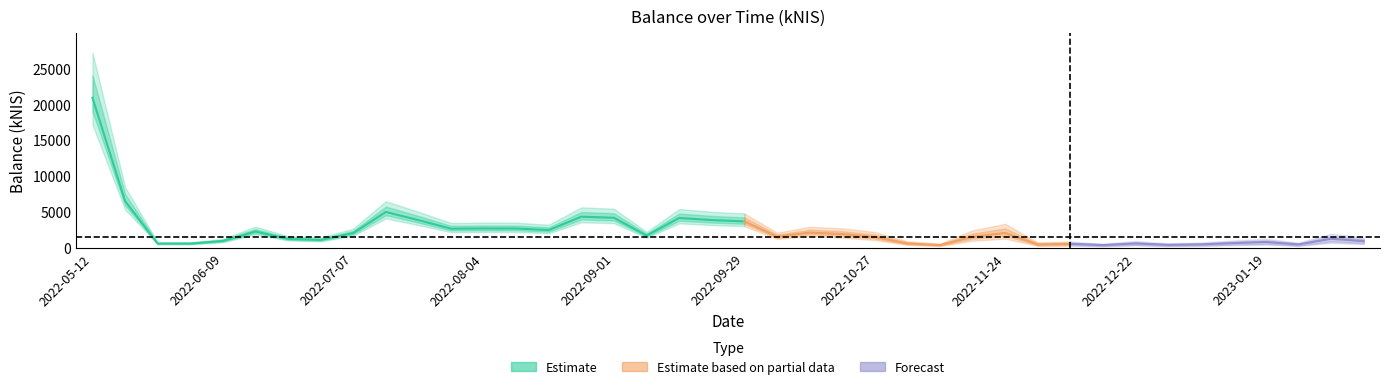

What is the sum of the values at 2022-05-26 and 2022-07-28?

3270.9